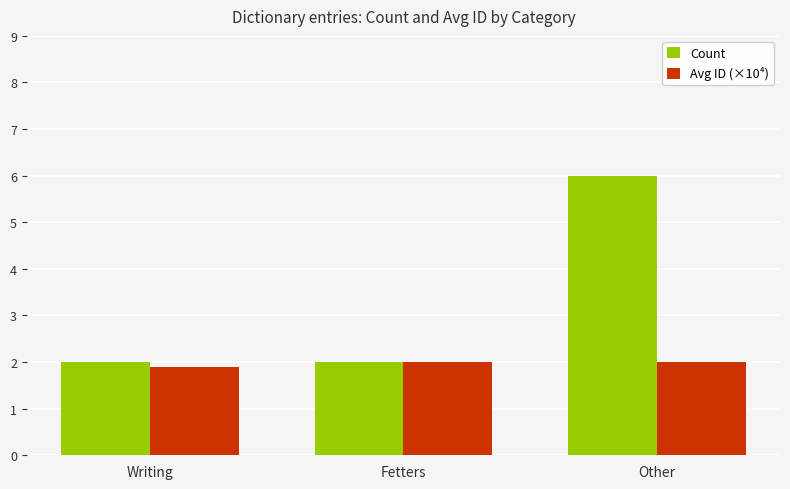

Reading right to left, list all the values displayed in this chart.

Count: Other=6.0	Fetters=2.0	Writing=2.0
Avg ID (×10⁴): Other=2.0	Fetters=2.0	Writing=1.9